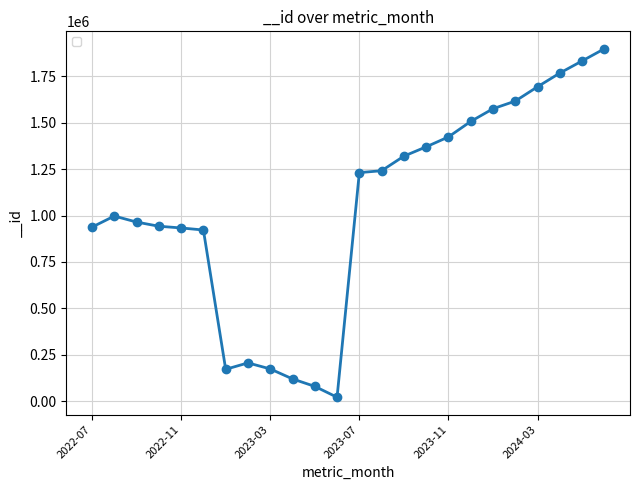

What is the maximum value shown in the chart?

1898806